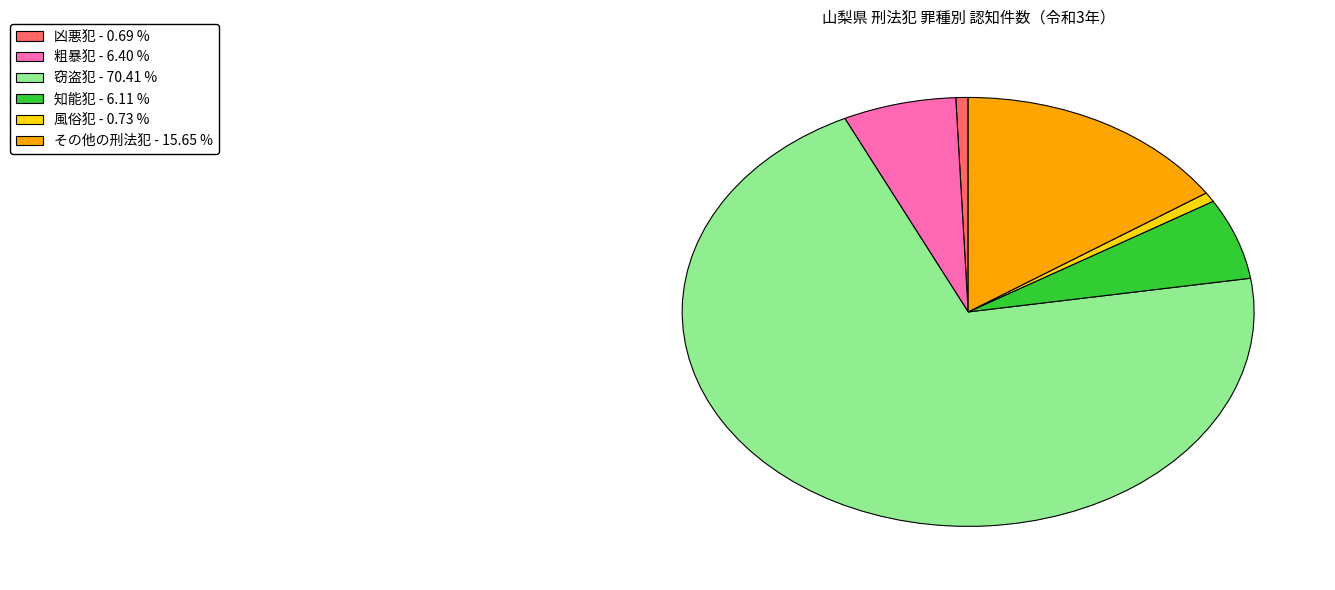

Combined, do 風俗犯 and 粗暴犯 account for over 50%?

No